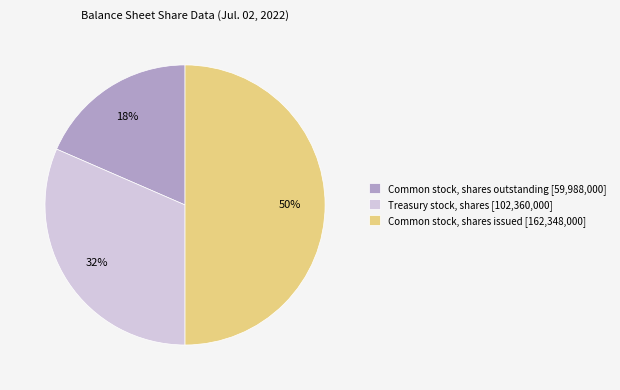

To the nearest percent, what is the average slice percentage?

33%